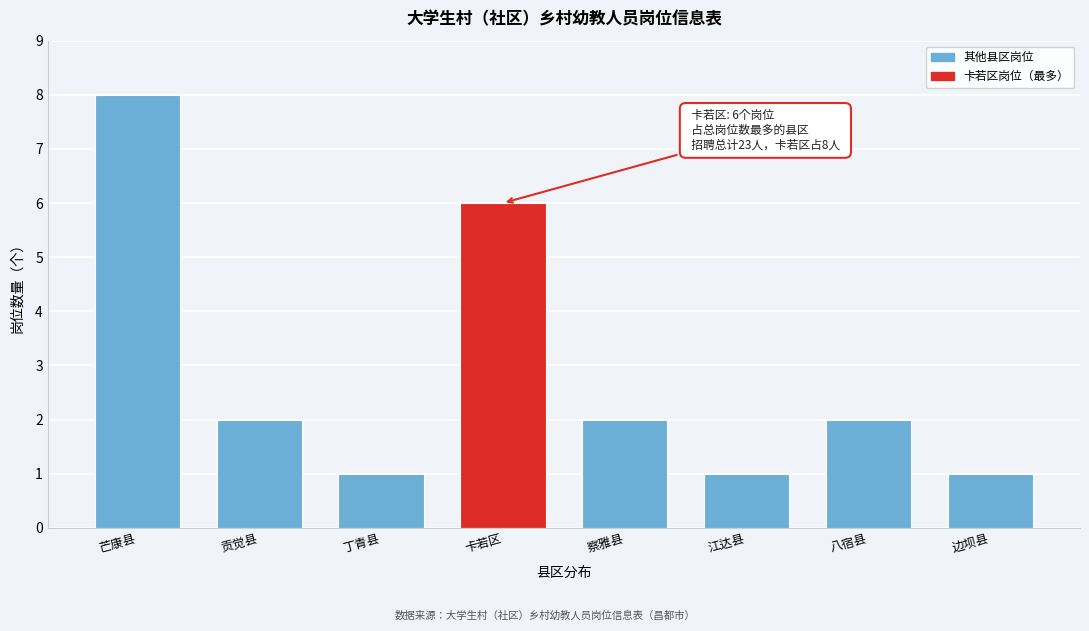

Reading left to right, transcribe all the data shown in this chart.

8	2	1	6	2	1	2	1